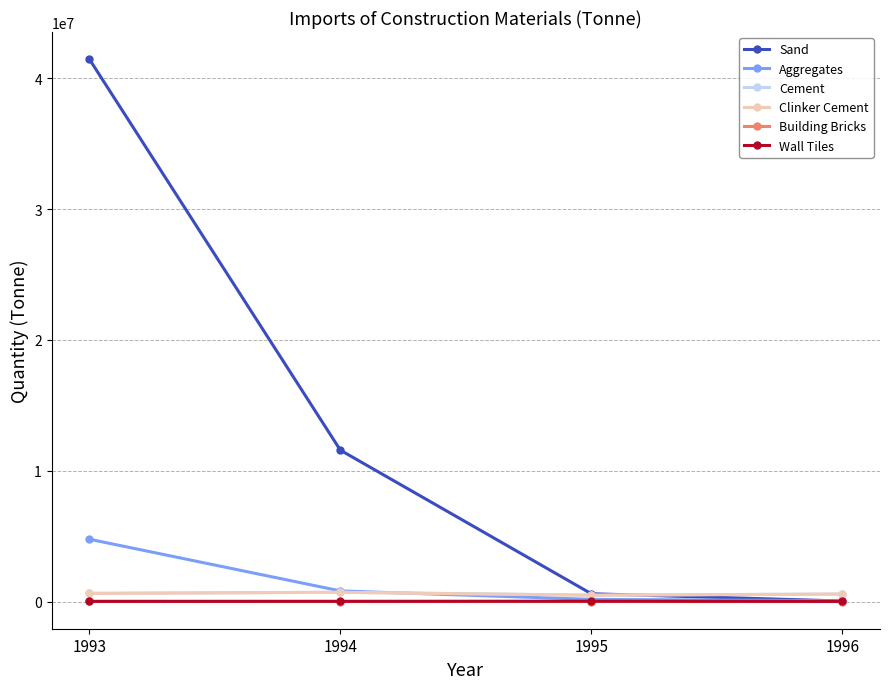

What value does the Sand series have at 1993, to the nearest 50?

41455700